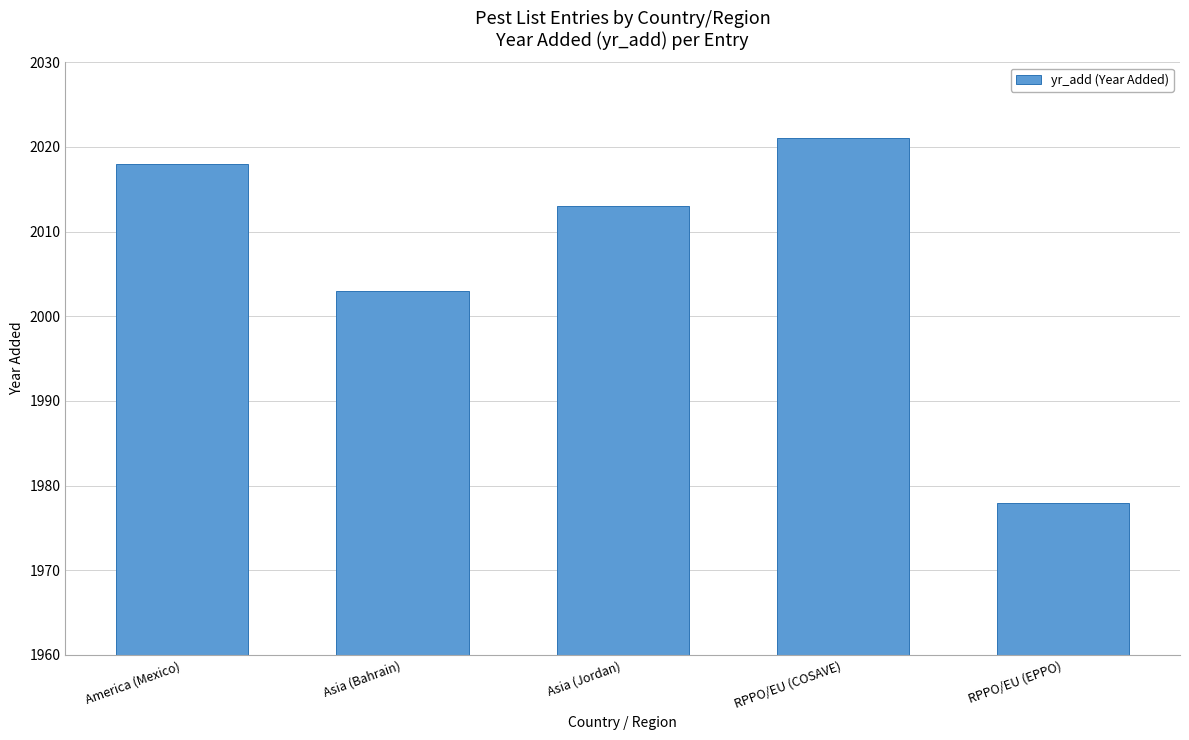

Is it true that the value at America (Mexico) is 1057?

False